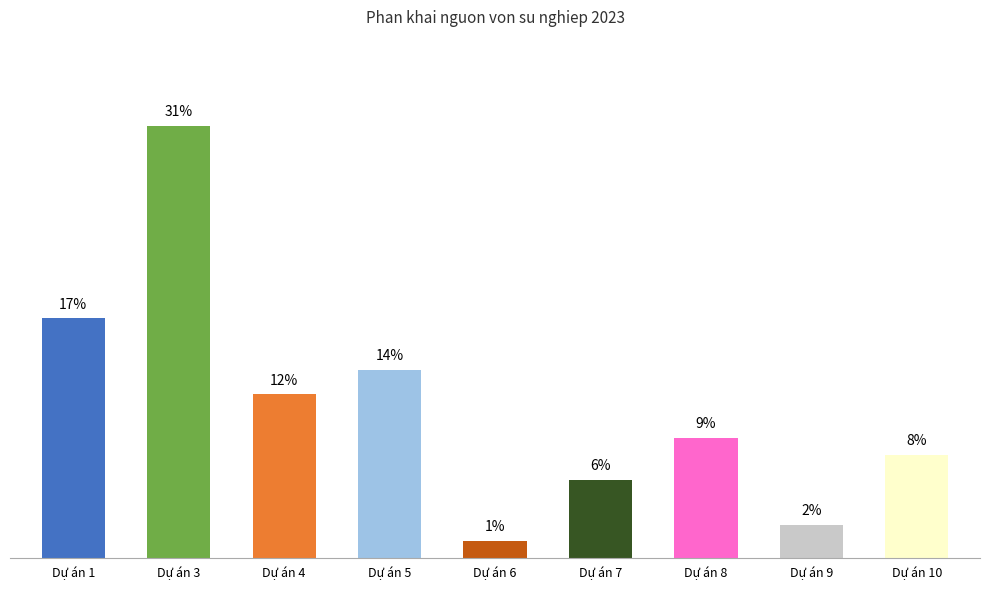

Does the chart contain stacked bars?

No